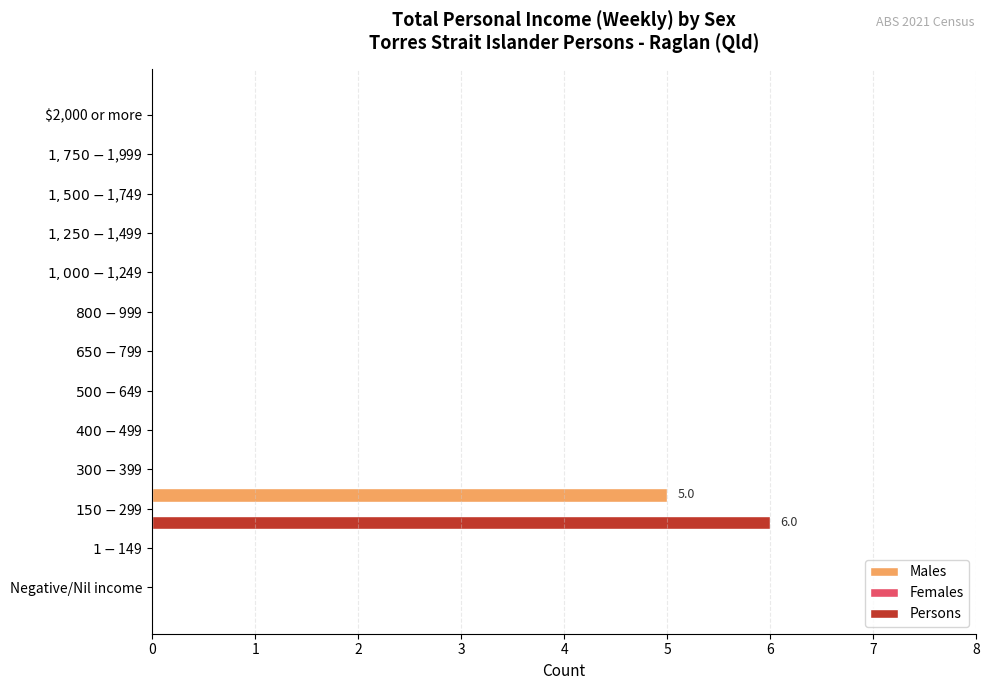

What is the sum of all Males values?

5